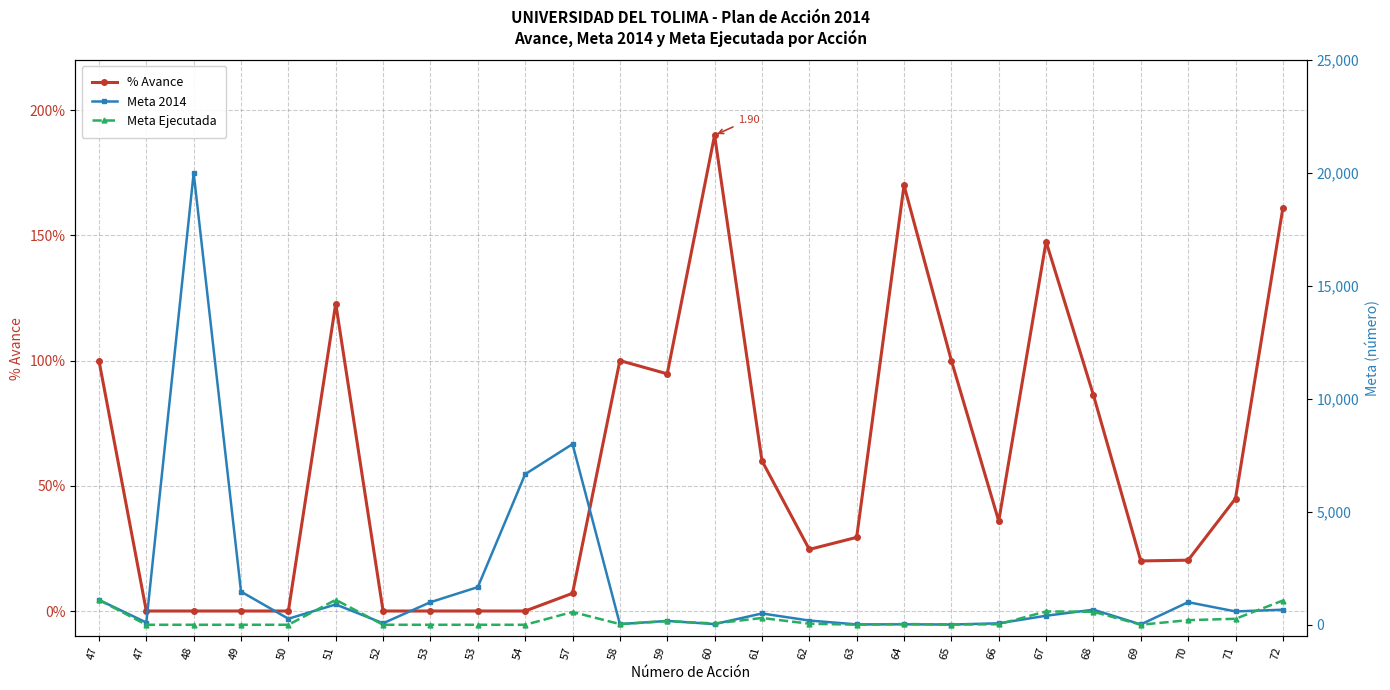

What is the difference between the highest and lowest values at 48?

20000.0